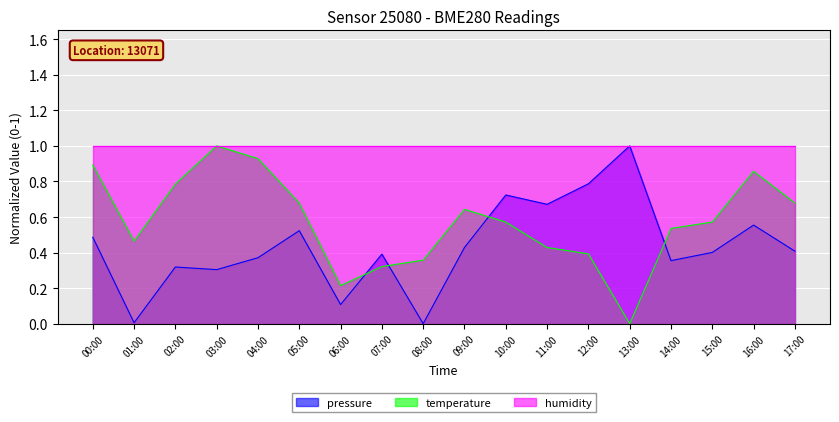

How many times do temperature and pressure cross each other?

4